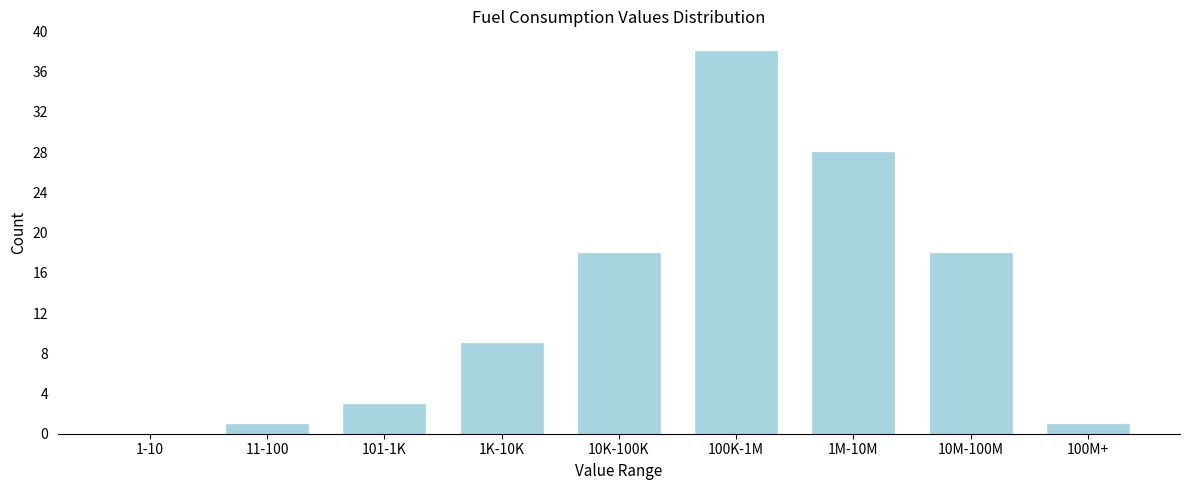

Reading right to left, extract all data points from this chart.

100M+=1	10M-100M=18	1M-10M=28	100K-1M=38	10K-100K=18	1K-10K=9	101-1K=3	11-100=1	1-10=0